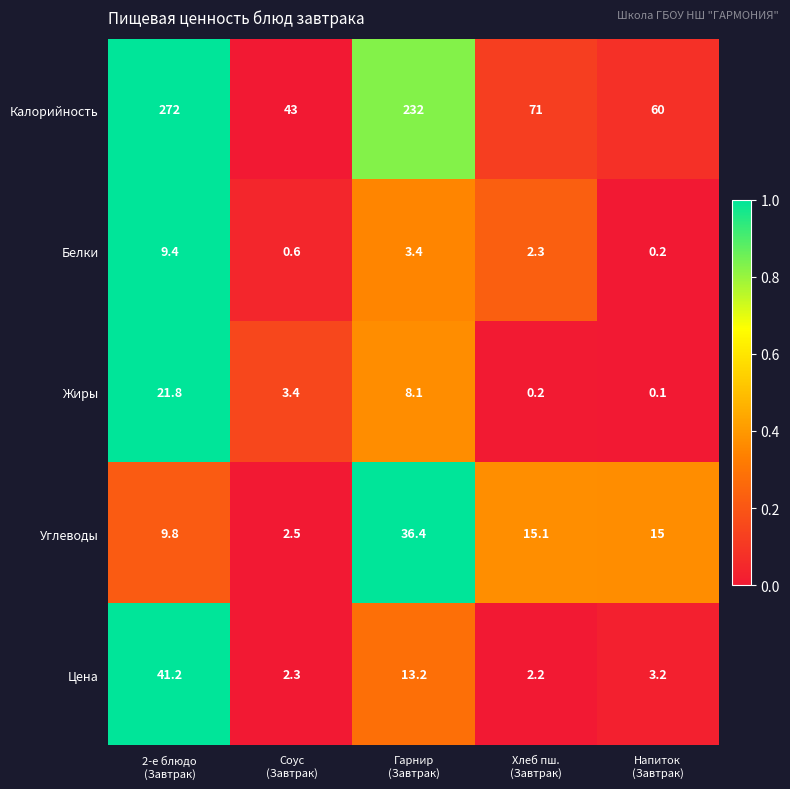

Which series has the largest total across all categories?

Калорийность